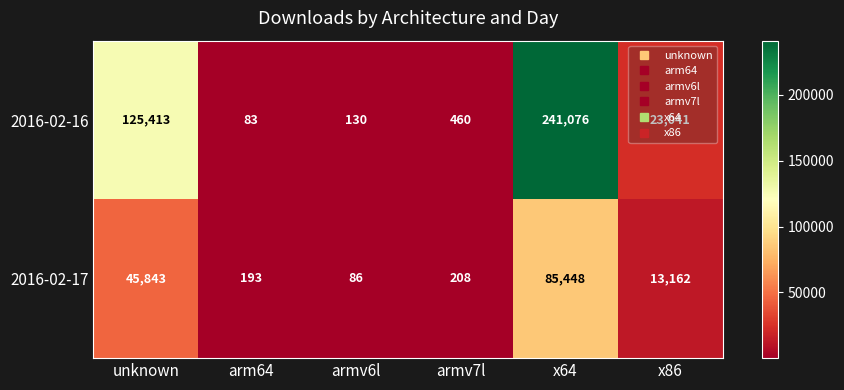

Is it true that 2016-02-16 equals 83 at arm64?

True